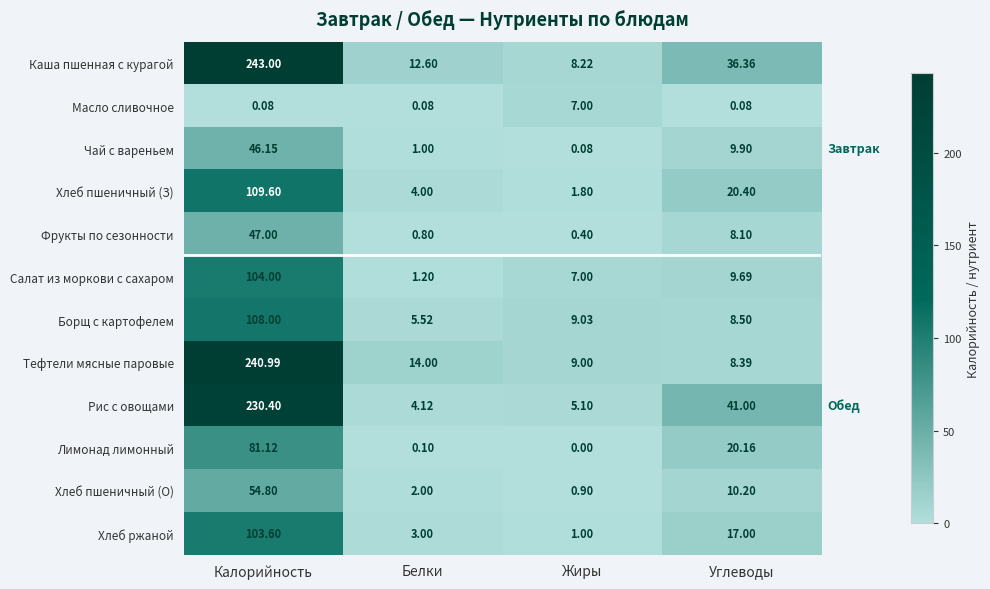

Where is Чай с вареньем nearest to the value 23?

Углеводы